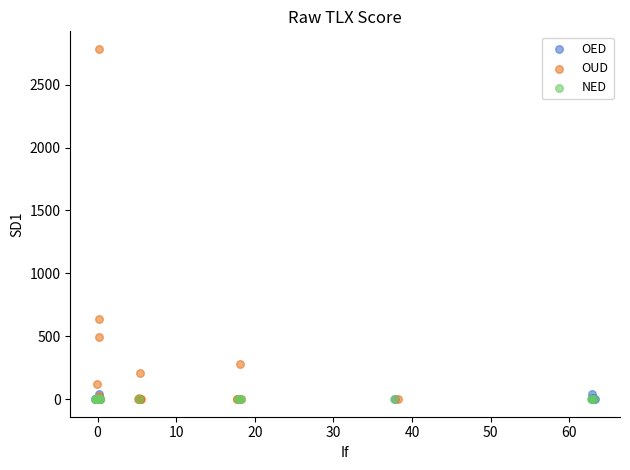

Which series contains the highest Y value?

OUD